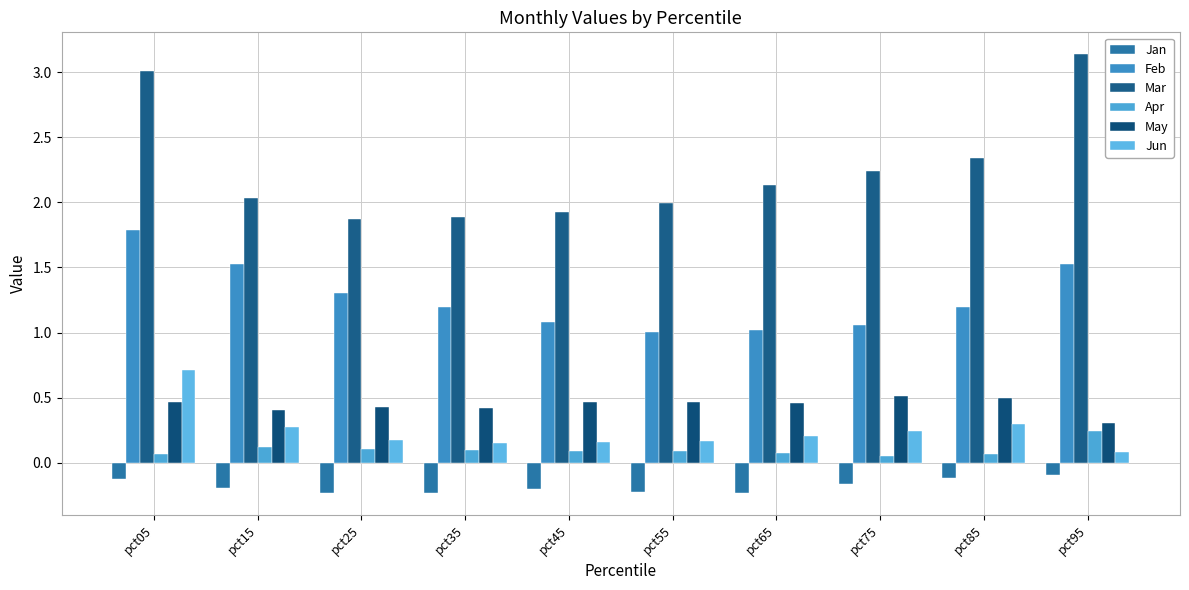

At which category is the sum across all series the highest?

pct05